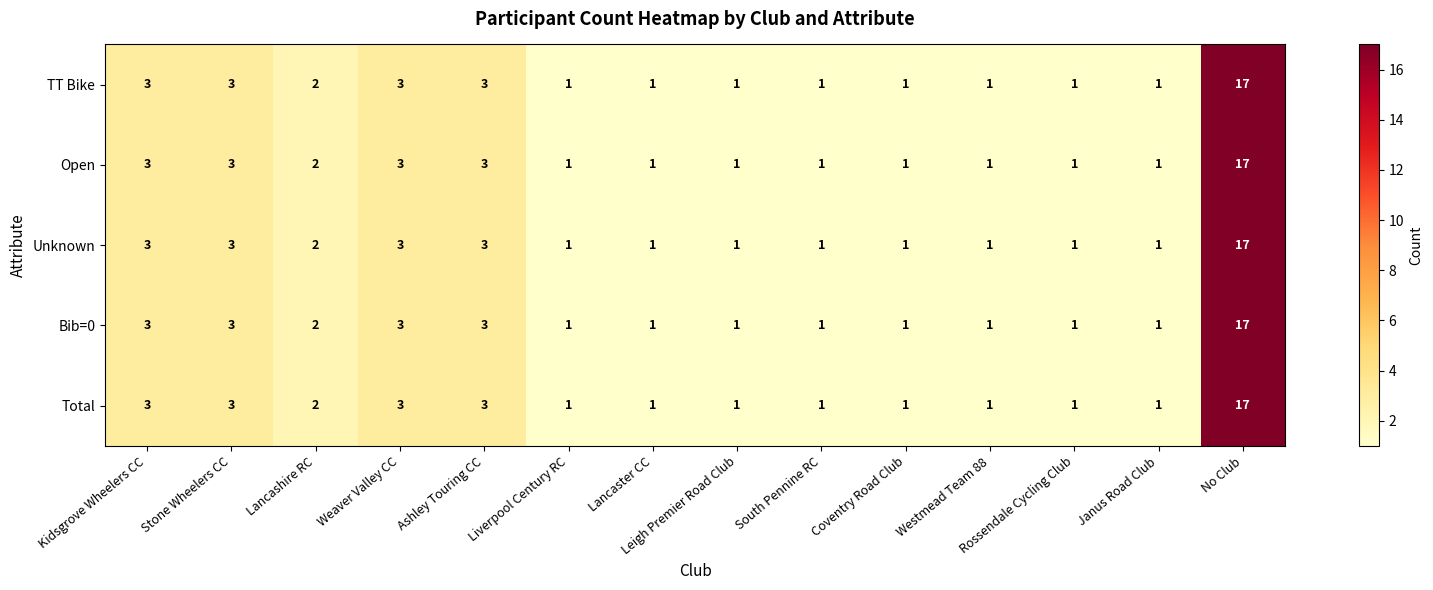

True or false: TT Bike has a value of 1 at Liverpool Century RC.

True